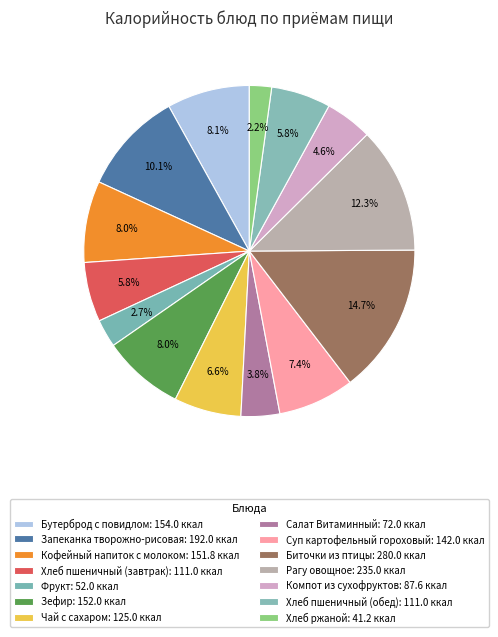

To the nearest percent, what is the difference between the largest and smallest slice percentages?

13%